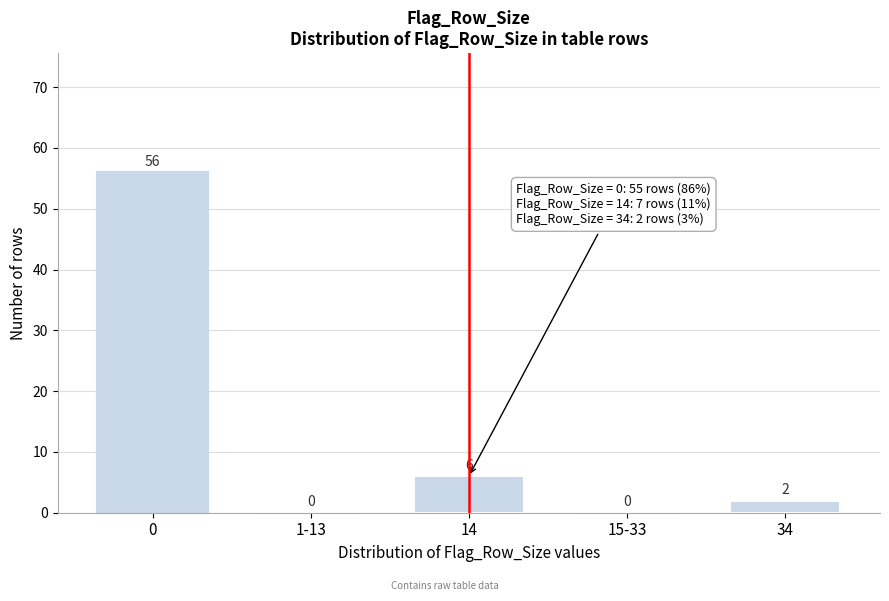

Reading right to left, extract all data points from this chart.

34=2	15-33=0	14=6	1-13=0	0=56